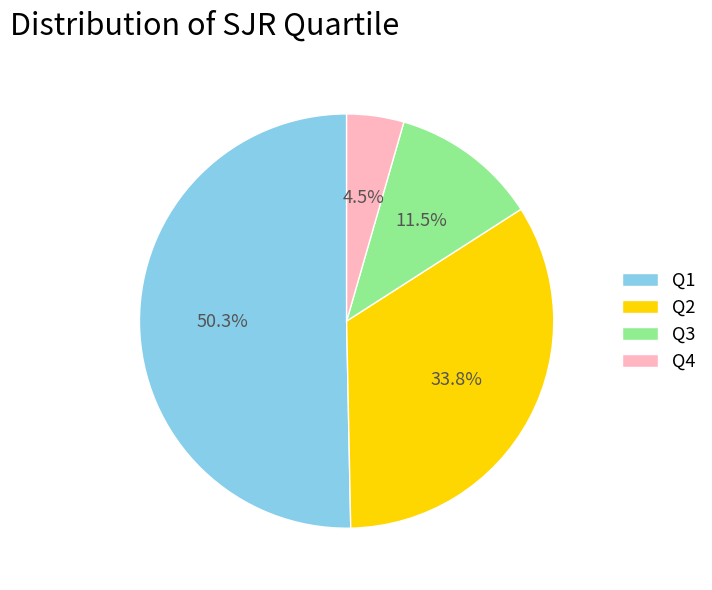

Which has a higher value, Q4 or Q3?

Q3